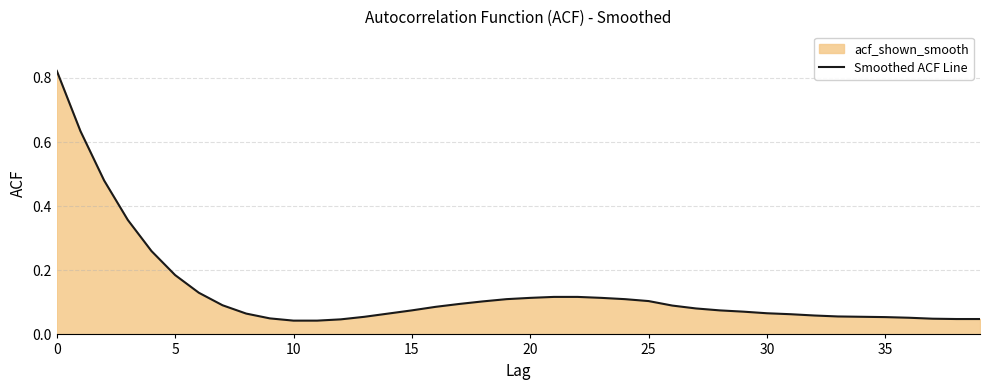

What is the average value?

0.1